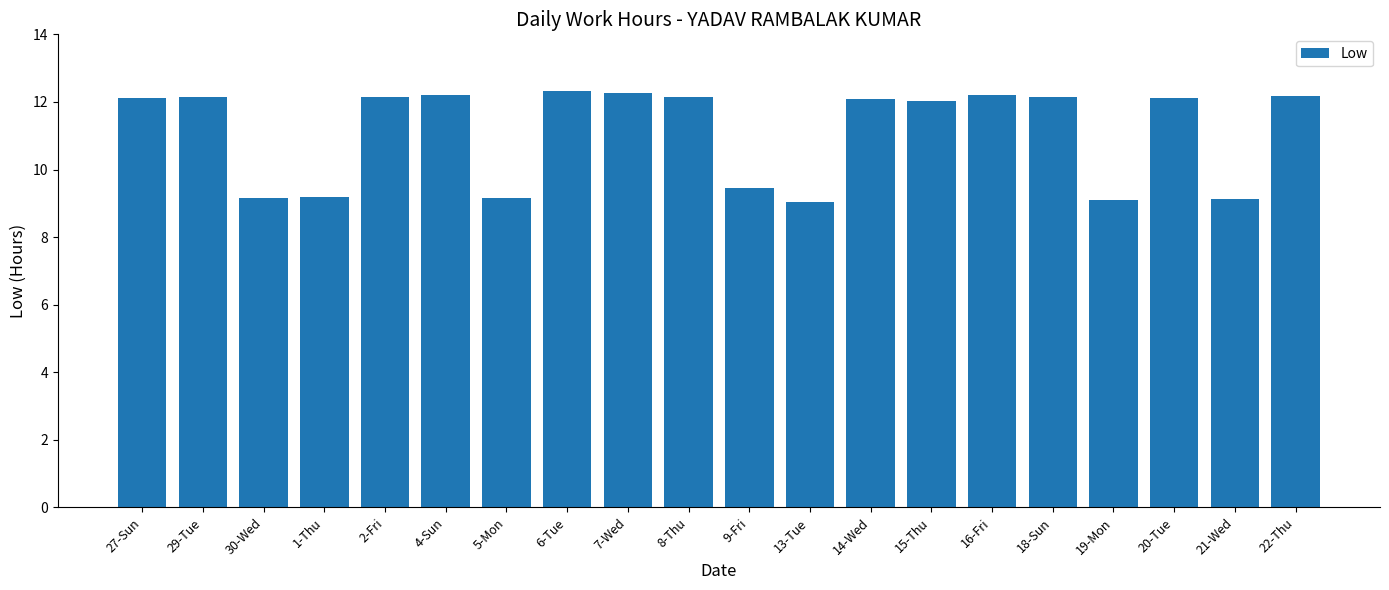

What is the value of the 20th bar from the left?

12.2